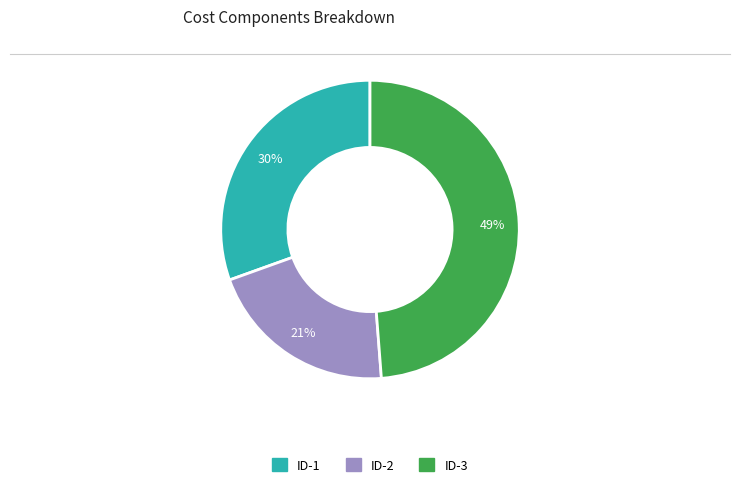

To the nearest percent, what is the difference between the largest and smallest slice percentages?

28%